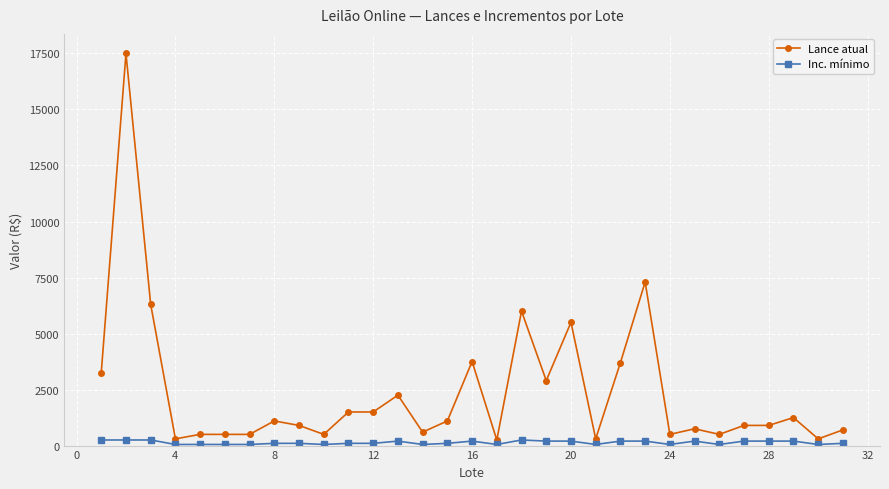

List the series in order of their peak value, highest first.

Lance atual, Inc. mínimo